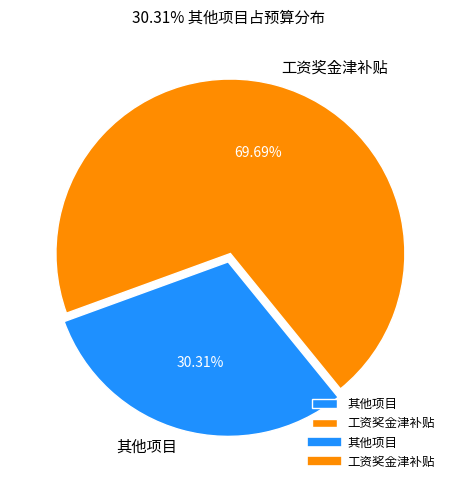

Rank the categories by value from highest to lowest.

工资奖金津补贴, 其他项目